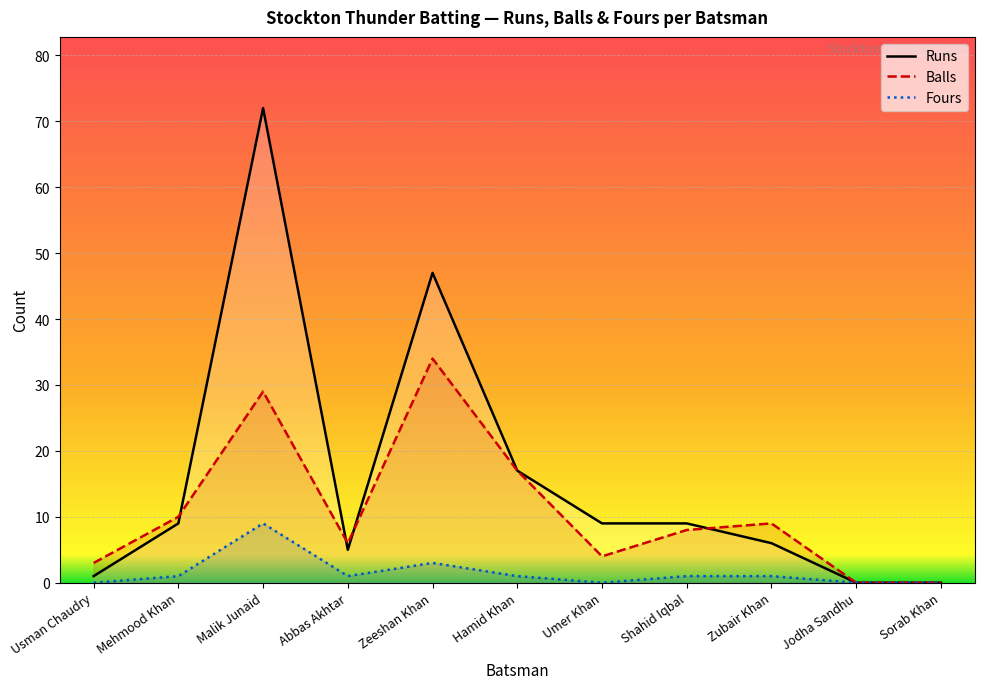

Between Zeeshan Khan and Sorab Khan, which series saw the biggest shift?

Runs